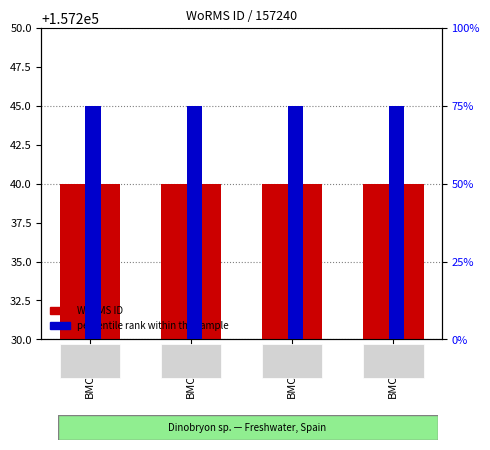

At BMCC342, list the series in order from largest to smallest.

WoRMS ID, percentile rank within the sample